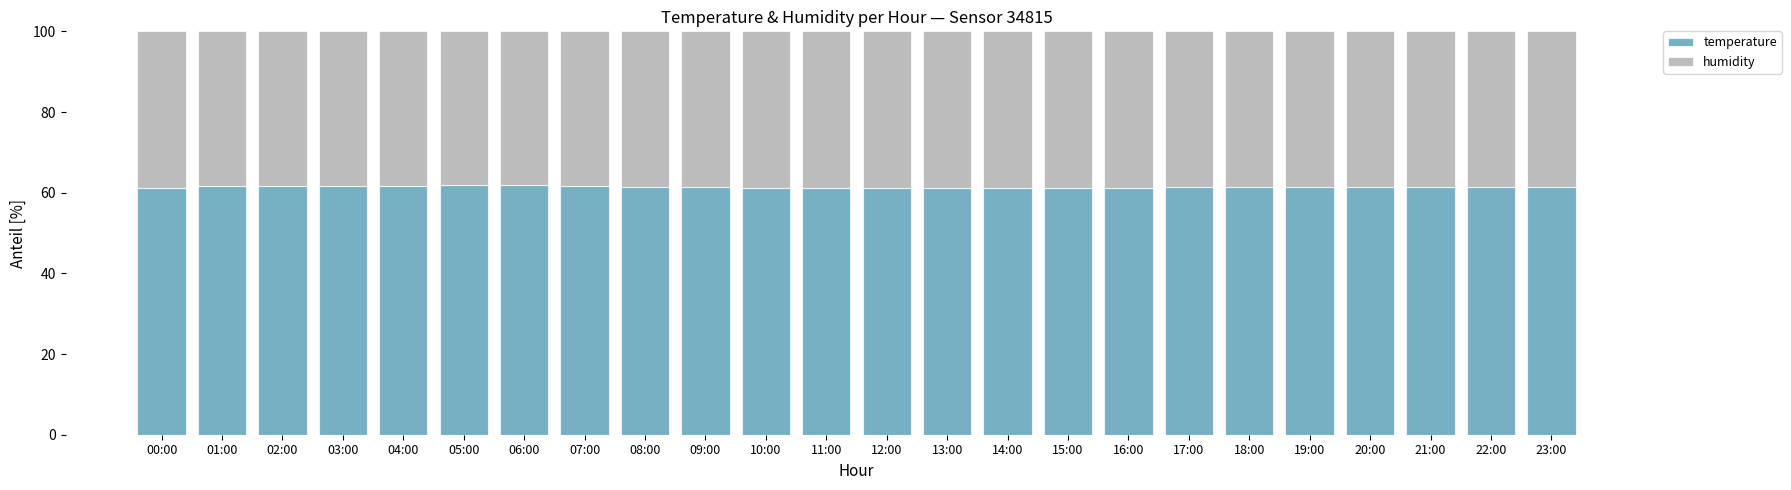

How many bars are there in total?

24